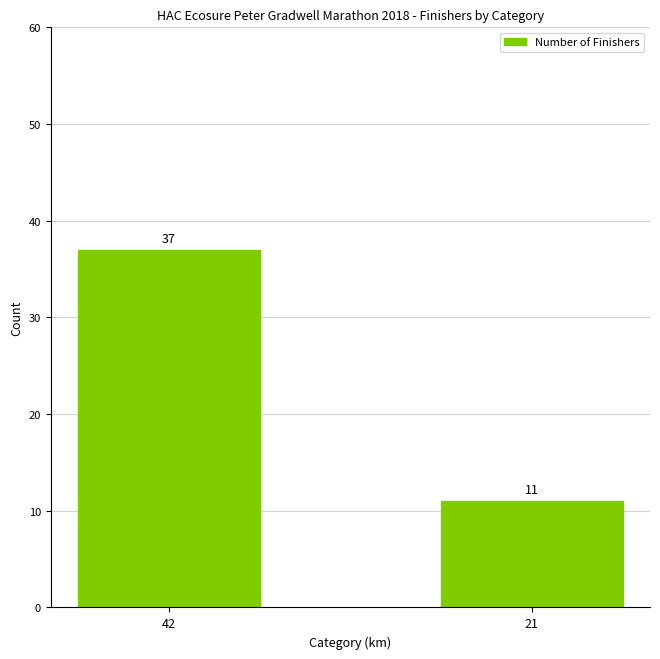

What is the value of the 1st bar from the left?

37